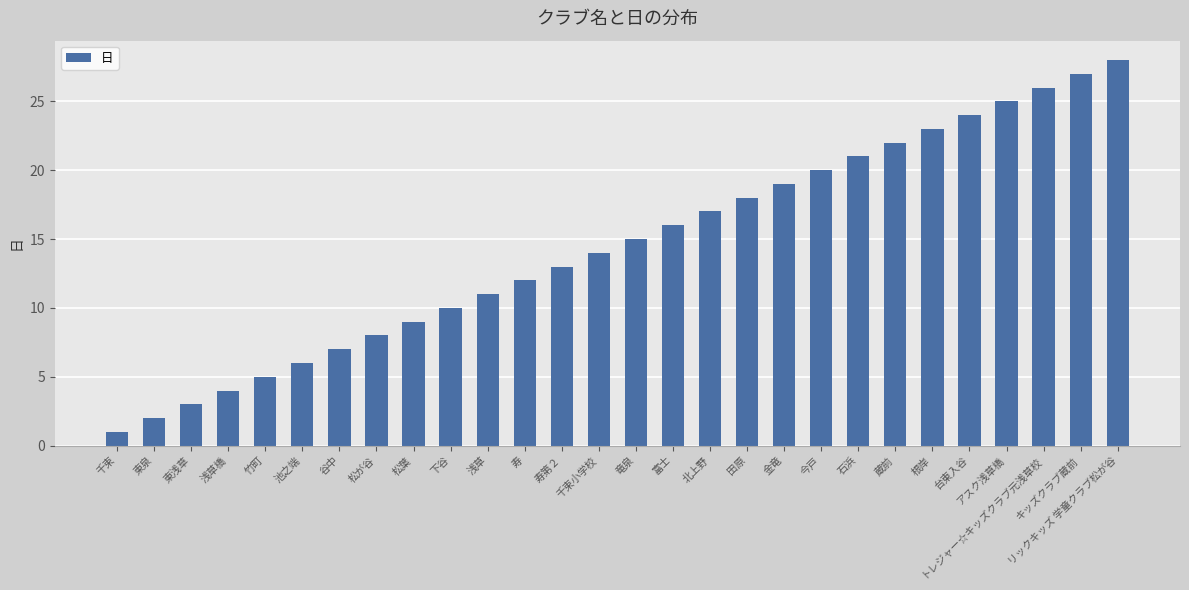

What is the sum of the values at 東浅草 and 今戸?

23